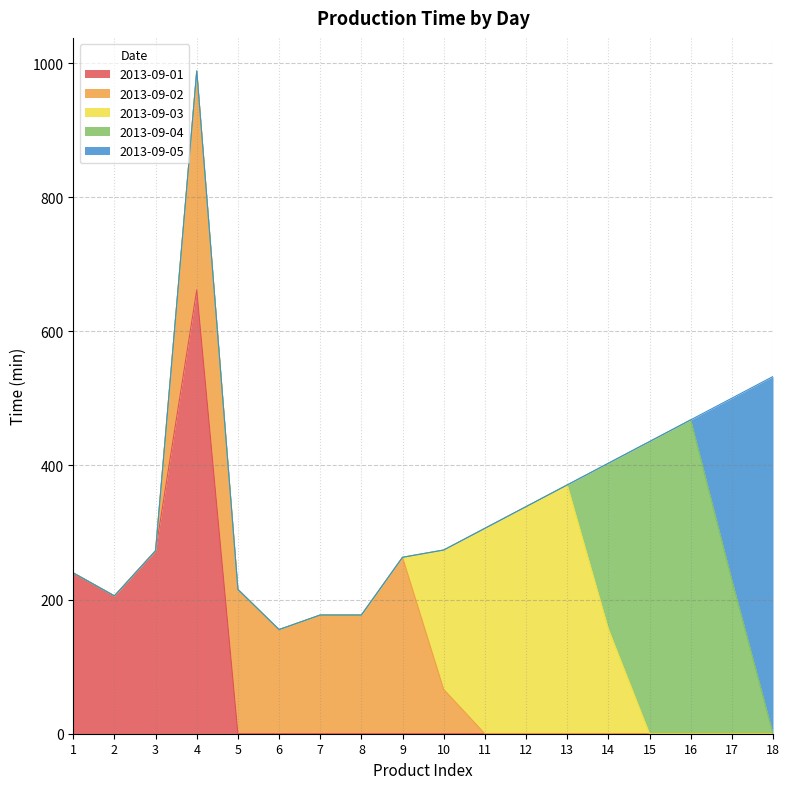

What are all the series names shown in the legend?

2013-09-01, 2013-09-02, 2013-09-03, 2013-09-04, 2013-09-05